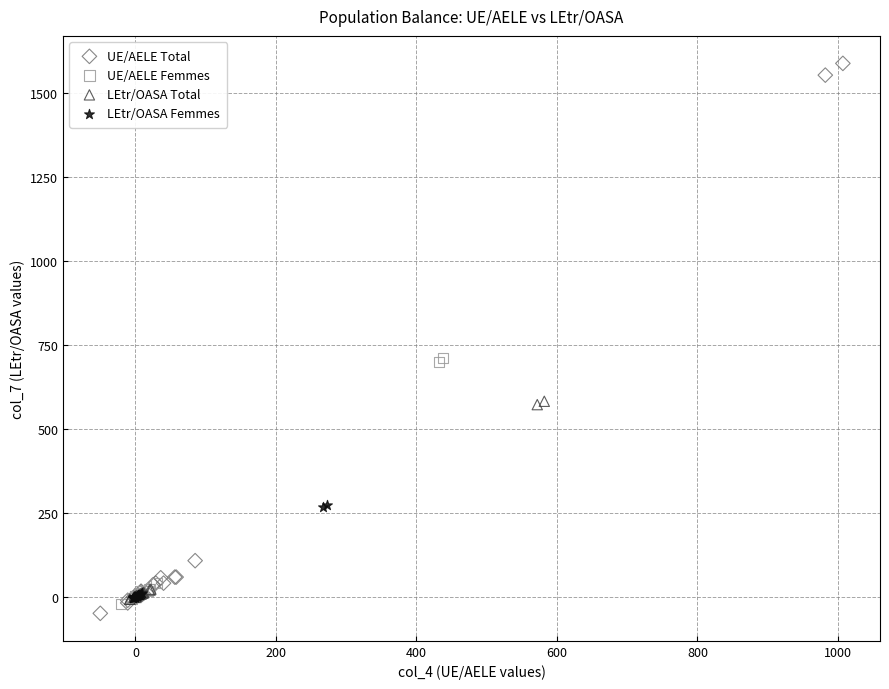

Which series reaches the maximum Y coordinate?

UE/AELE Total